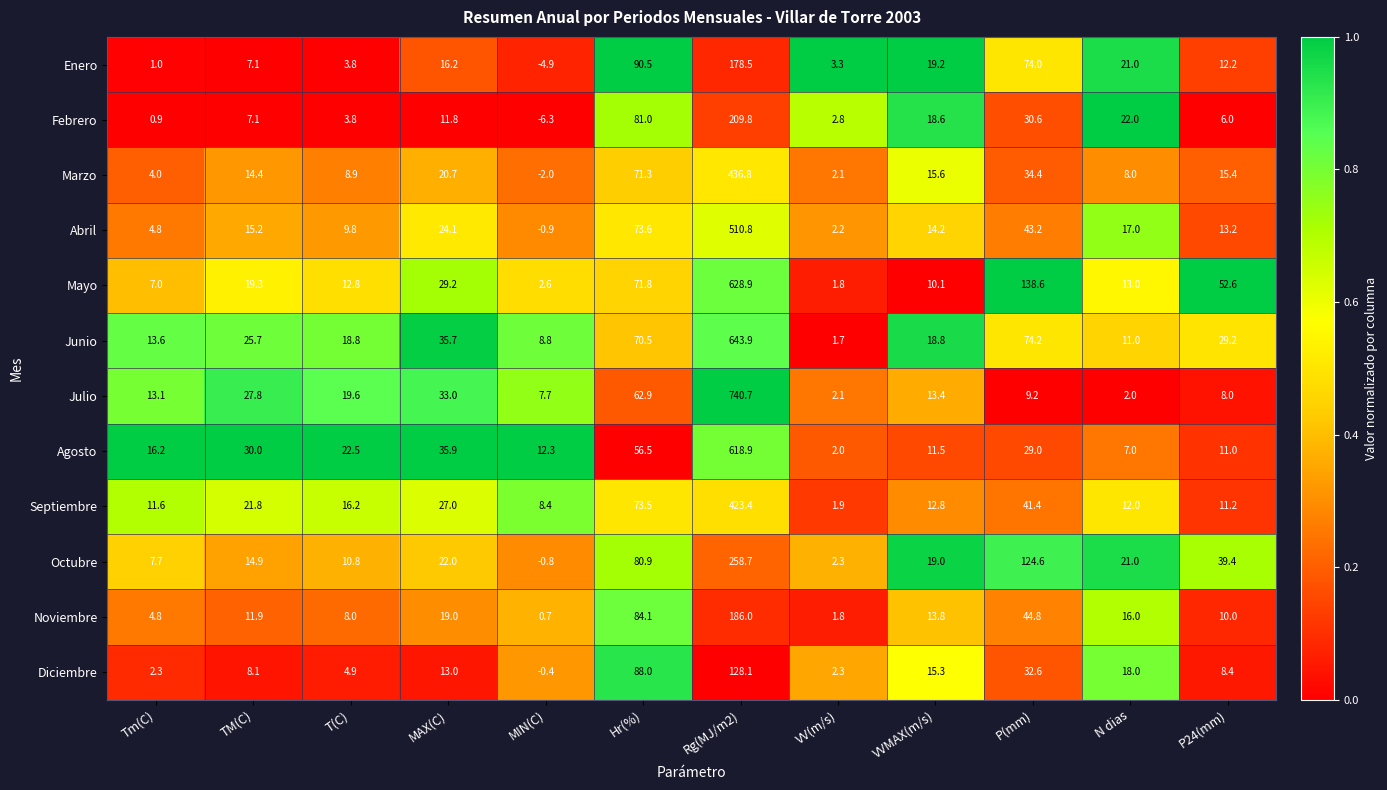

What is the maximum value for Noviembre?

186.0